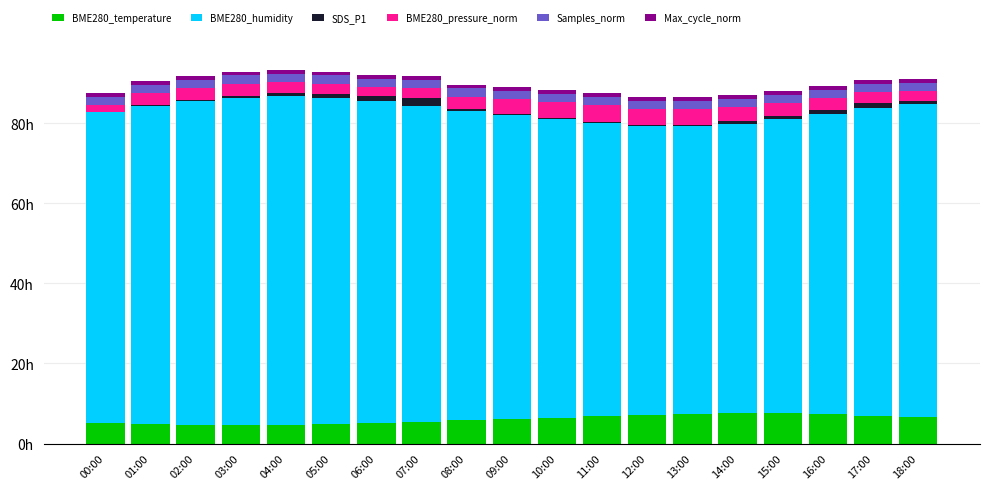

Which has a higher value, 08:00 or 01:00?

08:00